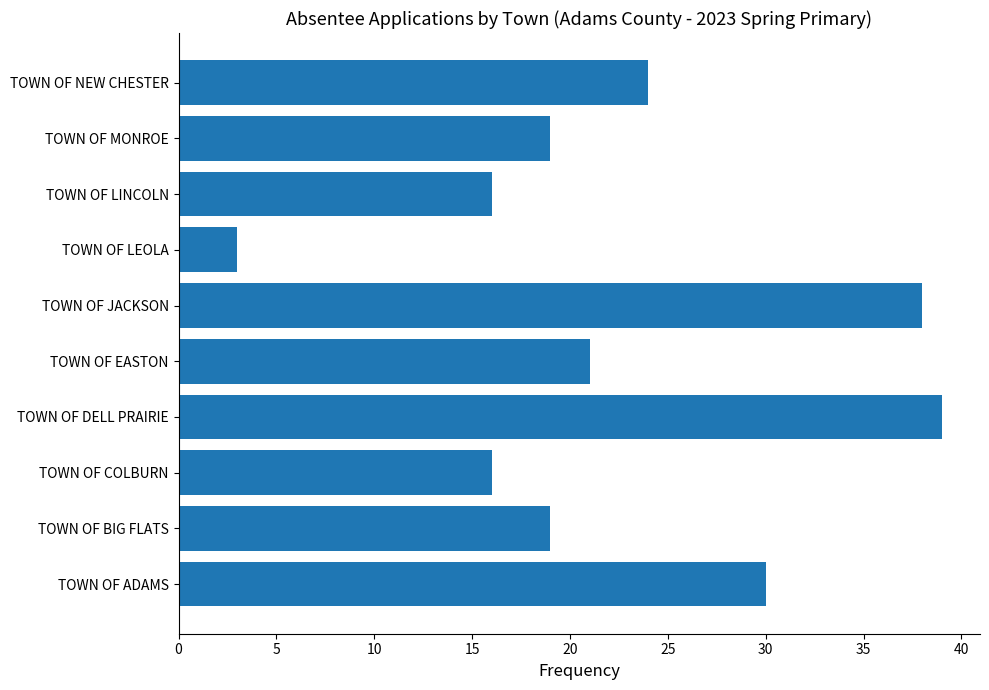

What is the approximate value at TOWN OF LINCOLN, to the nearest 5?

15